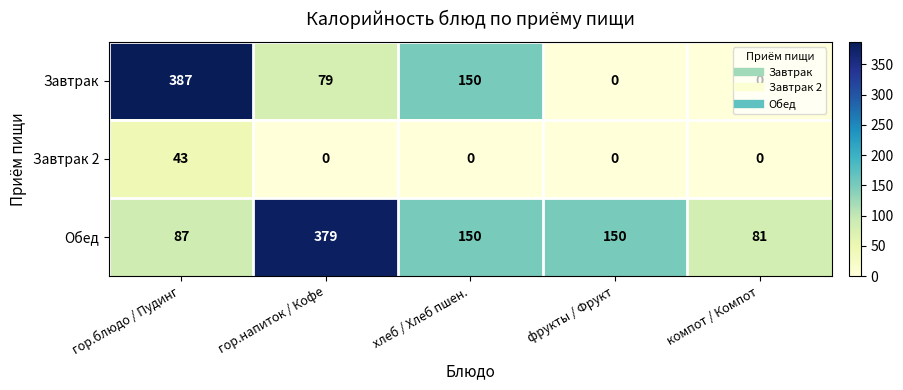

The Обед series shows 81 at гор.напиток / Кофе. True or false?

False